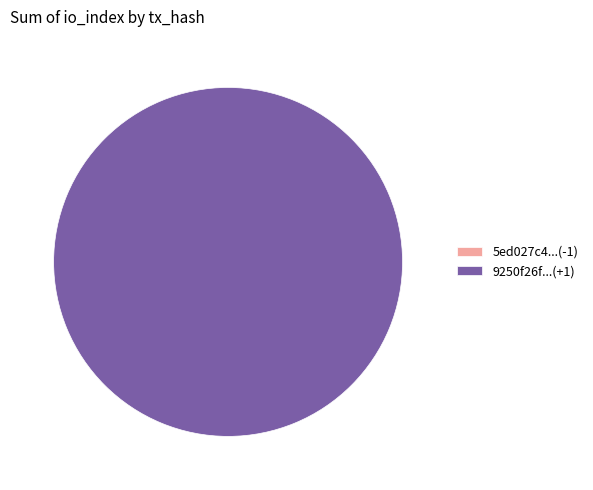

To the nearest percent, what percentage of the pie is tx_1?

100%